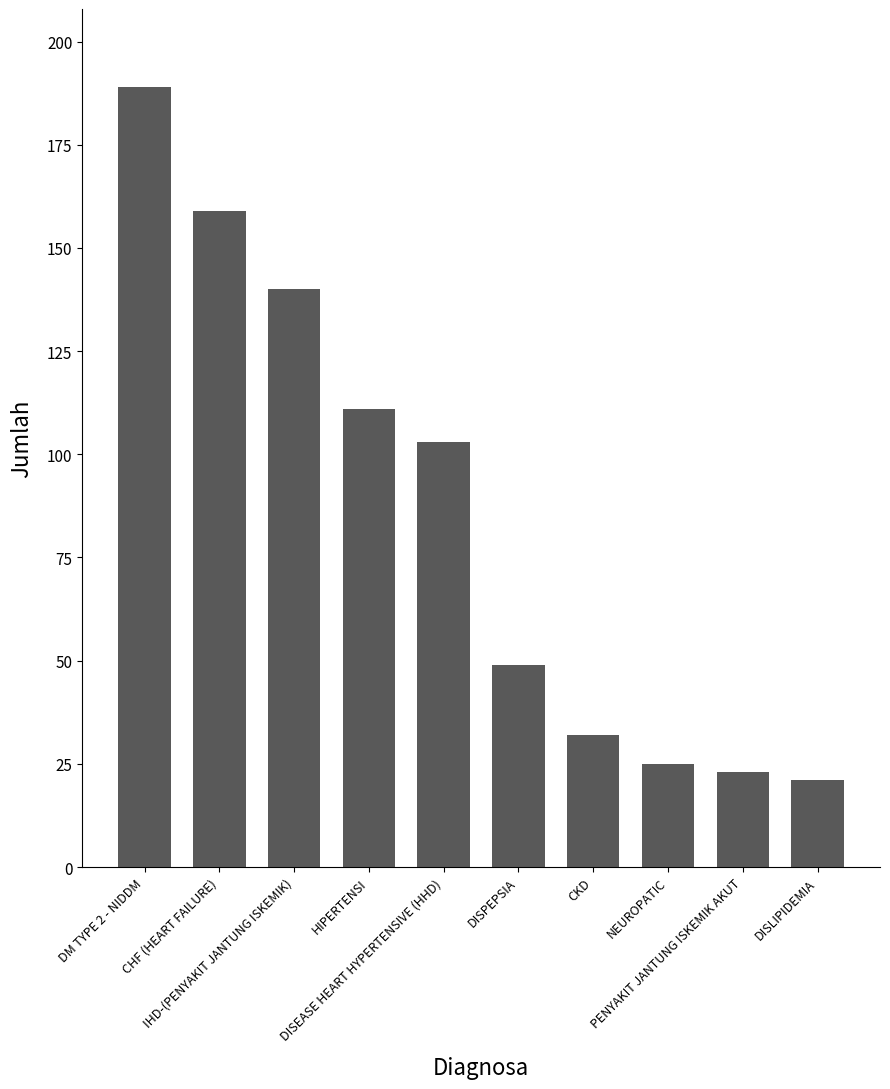

Does the chart contain stacked bars?

No